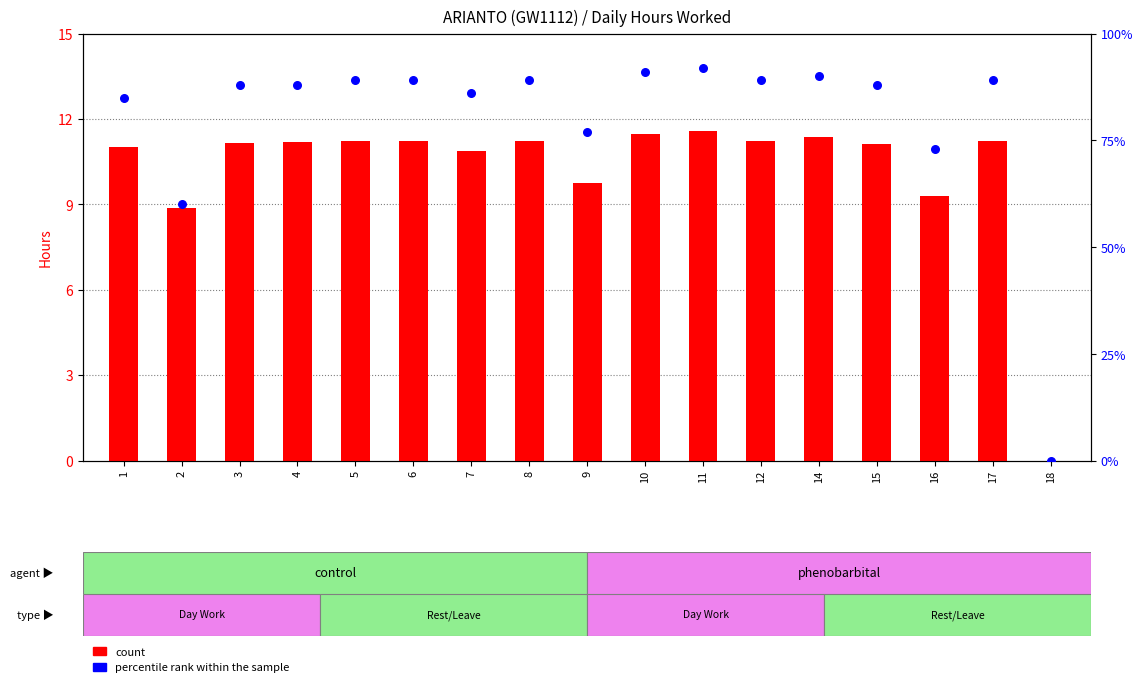

Which series has the largest total across all categories?

percentile rank within the sample